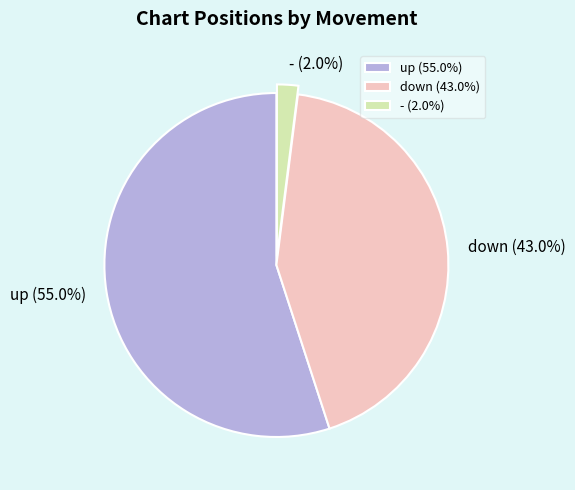

What is the total percentage of up and down?

98.0%